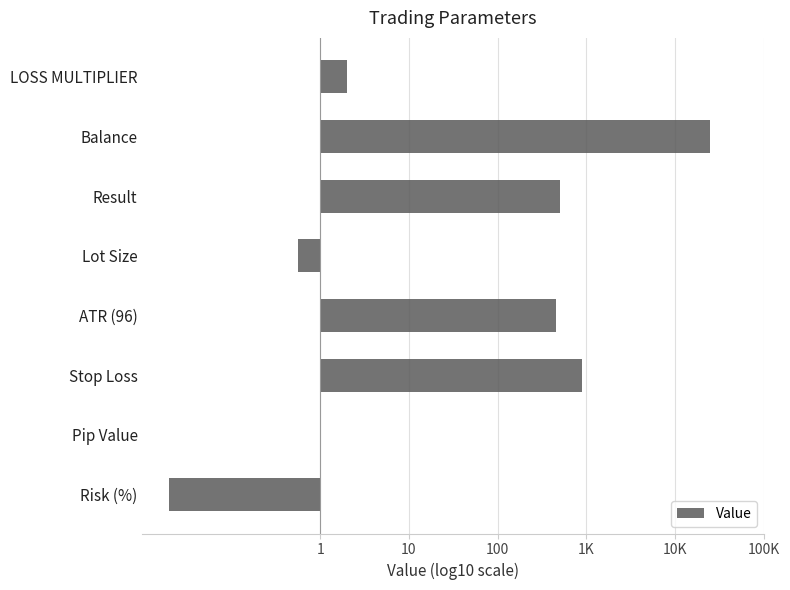

How many negative values are there?

2